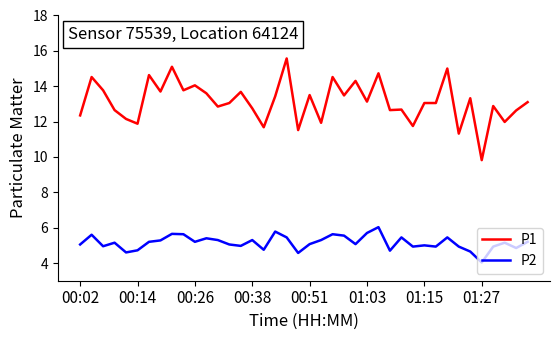

Which series has the largest range (max minus min)?

P1